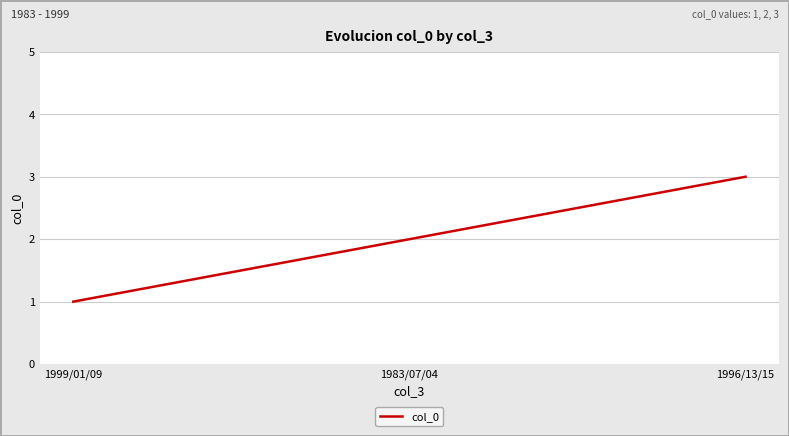

Approximately how many times larger is the value at 1996/13/15 compared to 1983/07/04?

1.5